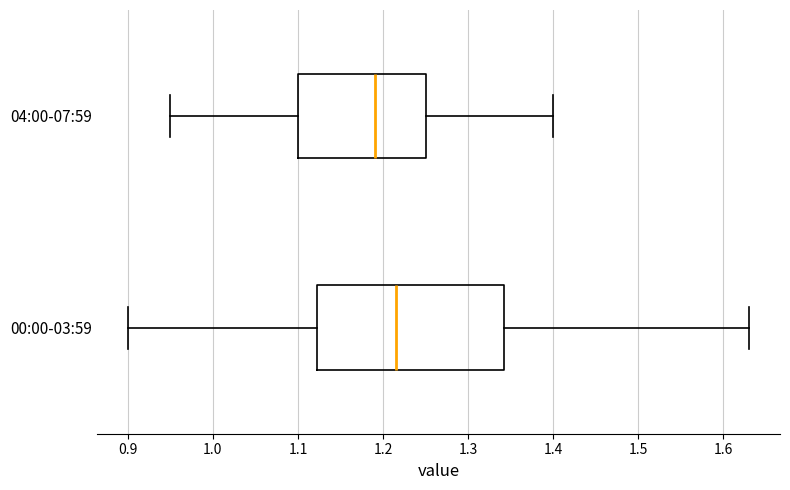

Reading bottom to top, read every box against the x-axis: the position of its median line, the range the box covers, and the ends of its whiskers. The values are not printed on the chart, so give them approximately, as read against the axis.

00:00-03:59: median 1.22, box 1.12 to 1.34, whiskers 0.90 to 1.63
04:00-07:59: median 1.19, box 1.10 to 1.25, whiskers 0.95 to 1.40